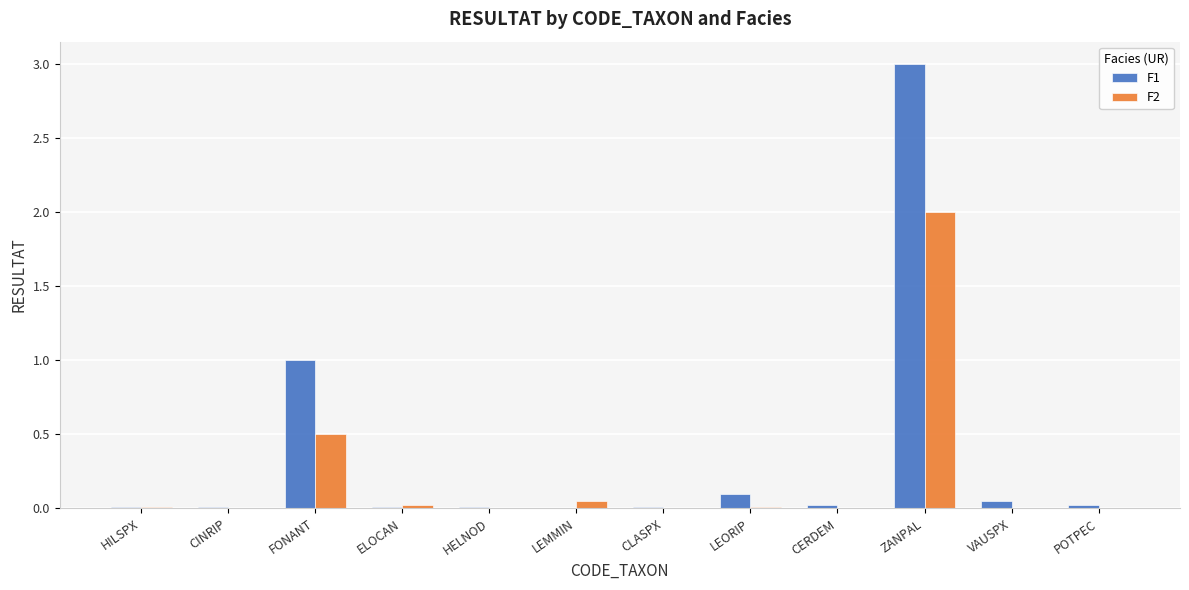

What is the sum of all F2 values?

2.6